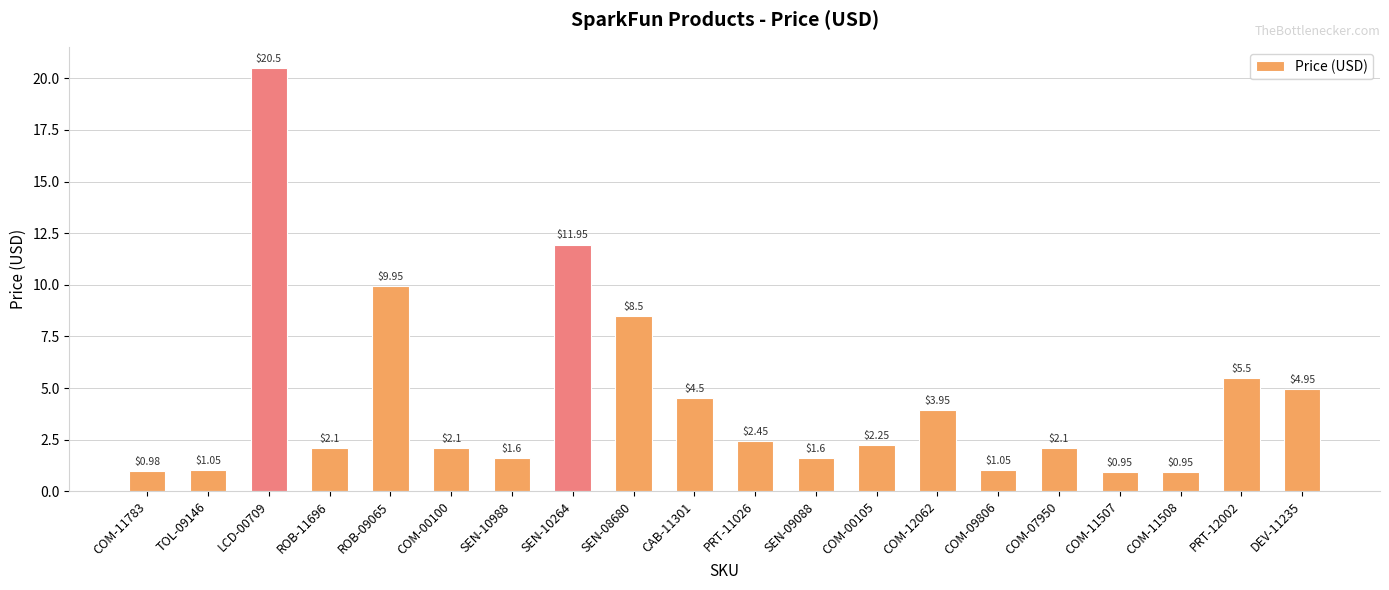

What is the difference between the values at SEN-09088 and COM-00100?

0.5